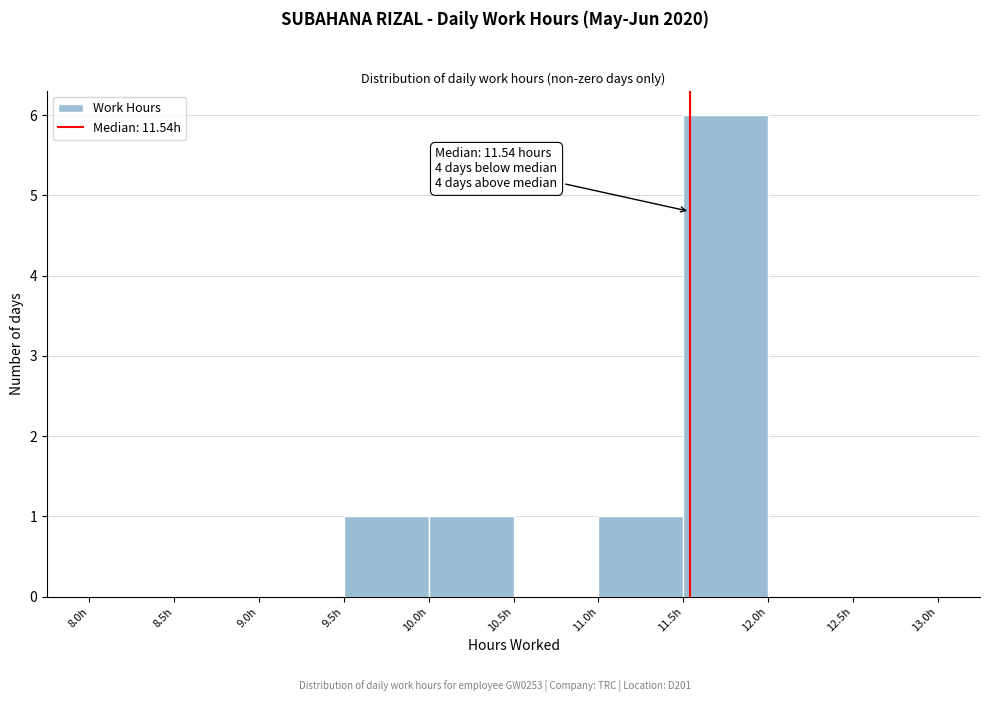

Over which range of the x-axis is the bar tallest?

11.5 to 12.0